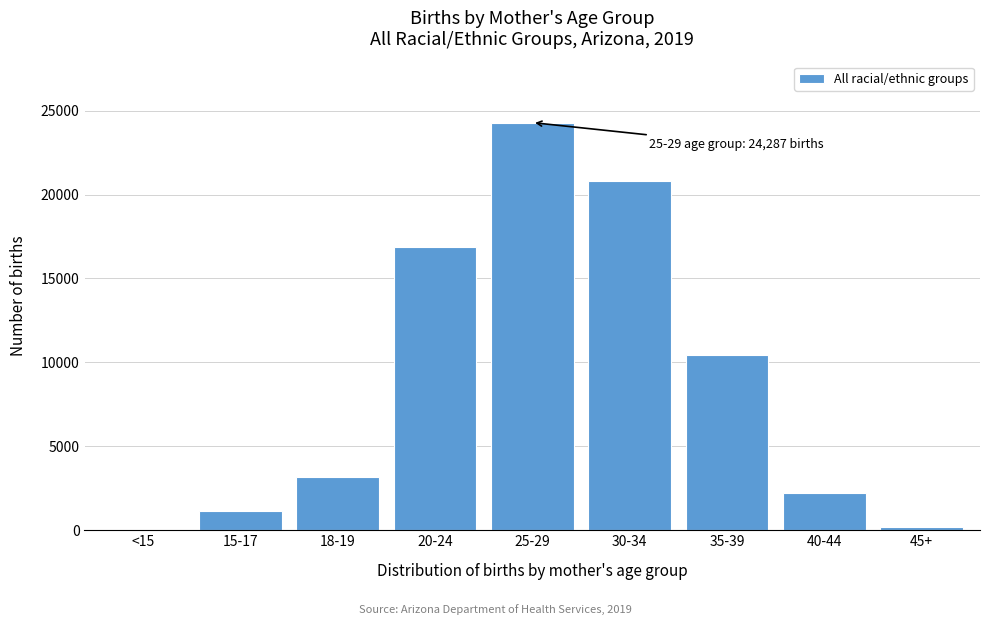

Reading left to right, extract all data points from this chart.

<15=36	15-17=1129	18-19=3160	20-24=16856	25-29=24287	30-34=20834	35-39=10458	40-44=2246	45+=176